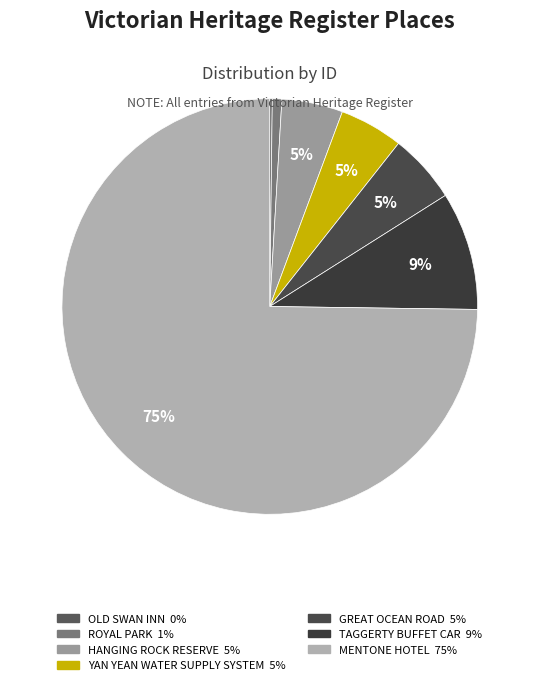

Count the number of slices in the pie.

7